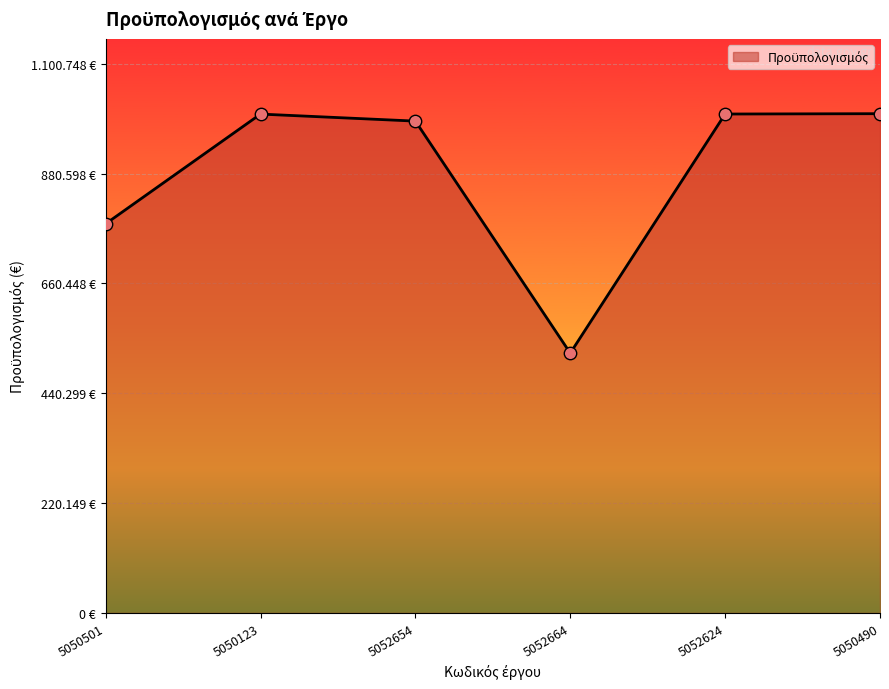

Between 5050501 and 5052664, which is larger?

5050501